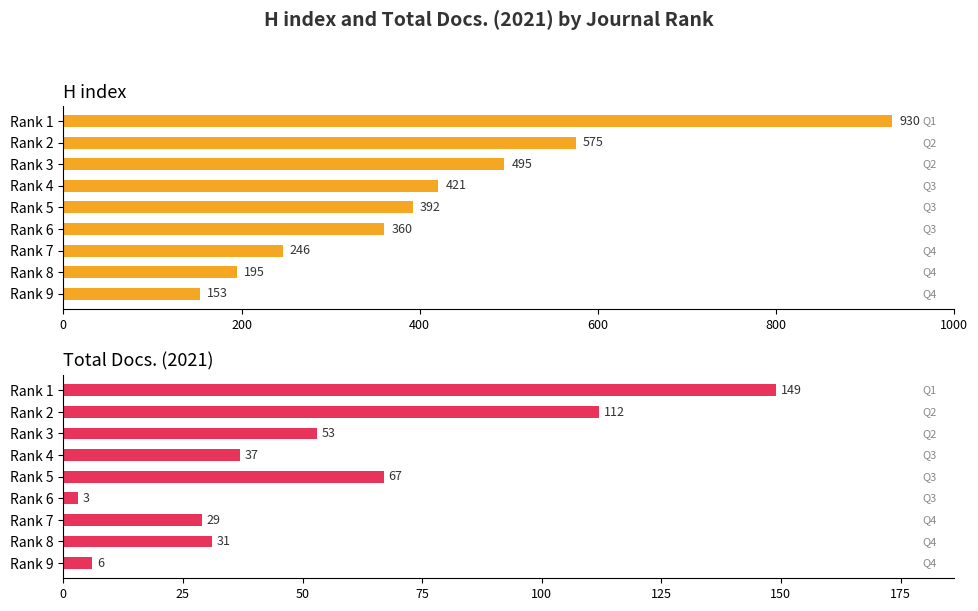

Which series changed the most between Rank 3 and Rank 1?

H index